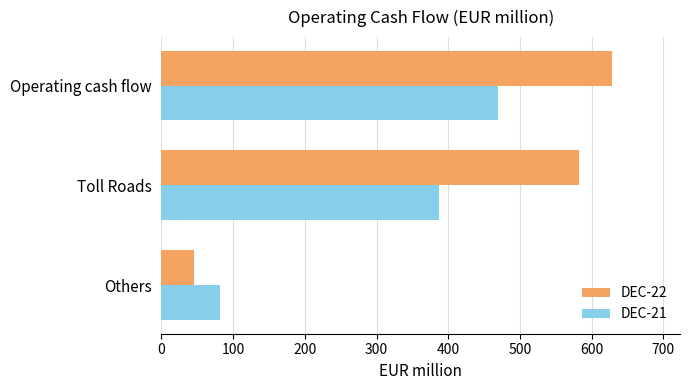

At which label is DEC-22 closest to 337?

Toll Roads